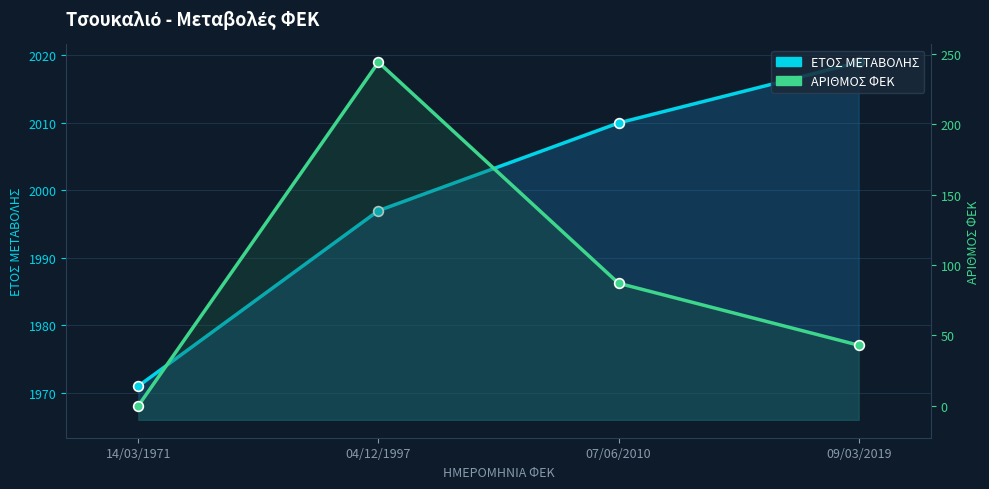

True or false: ΑΡΙΘΜΟΣ ΦΕΚ and ΕΤΟΣ ΜΕΤΑΒΟΛΗΣ cross at least once.

False